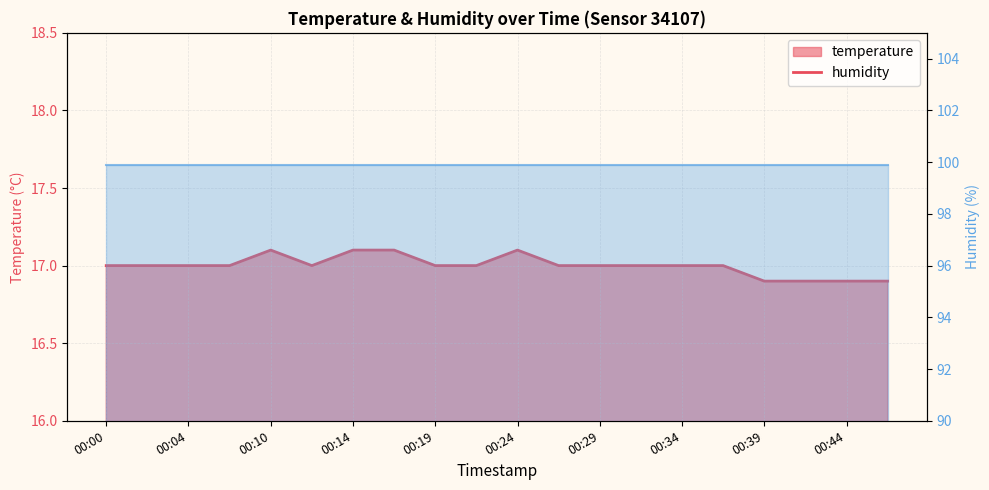

Count the number of categories in the chart.

20